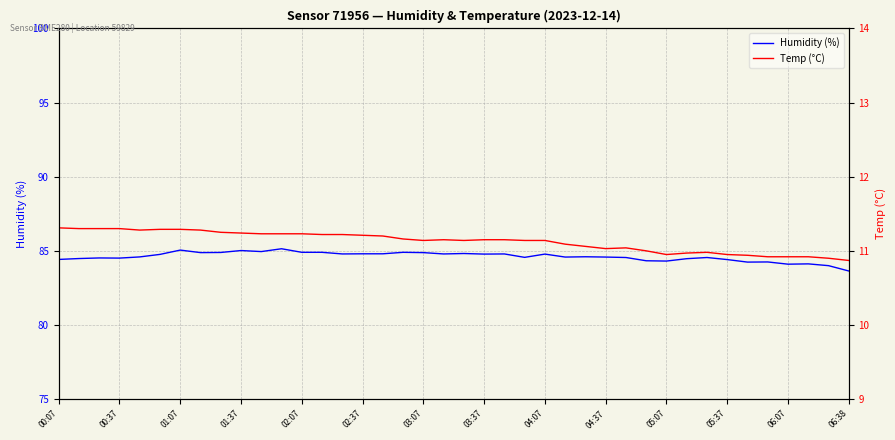

Rank the series by their maximum value, from highest to lowest.

Humidity (%), Temp (°C)